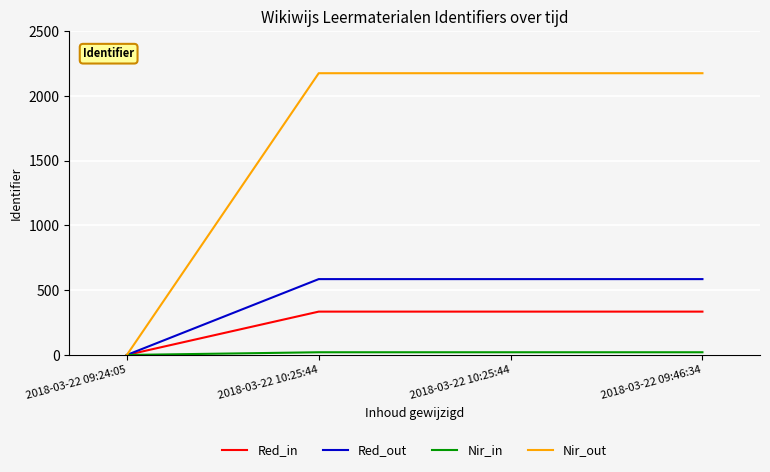

Does the chart display data point markers on the line(s)?

No